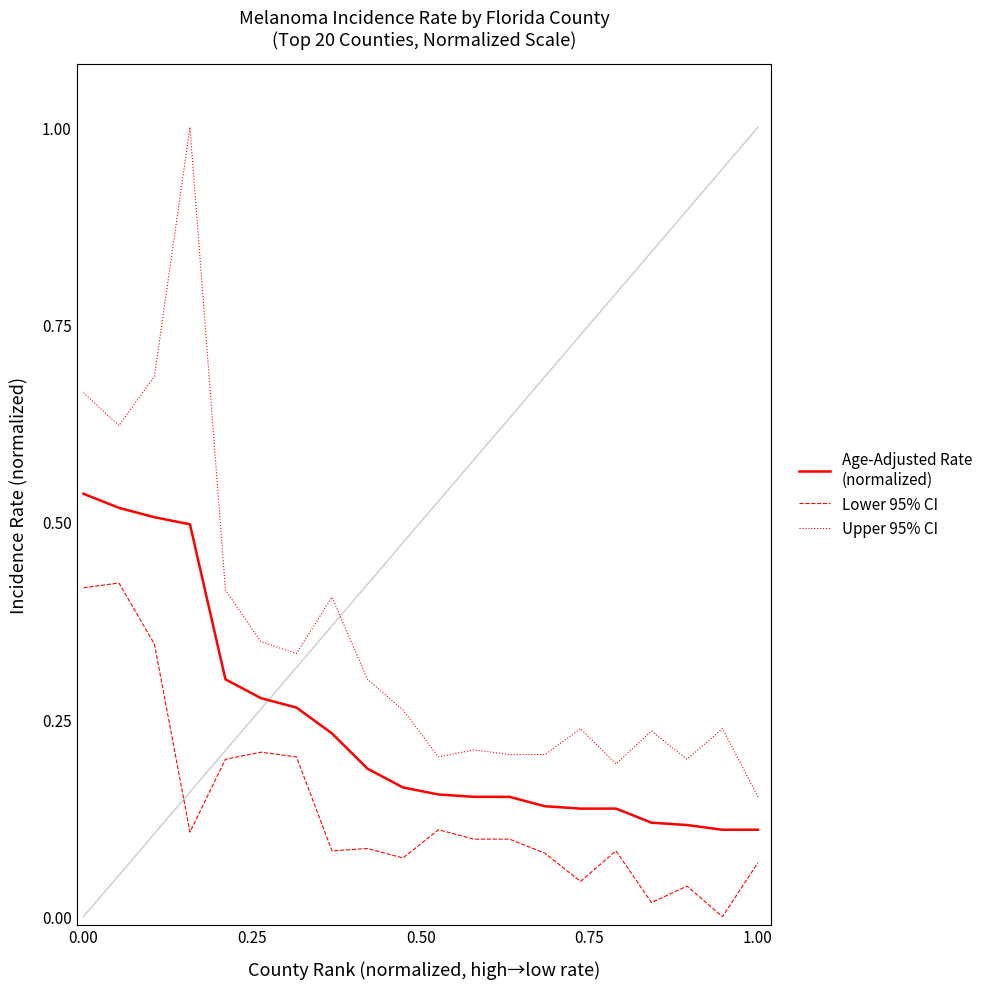

What is the greatest value displayed?

1.0